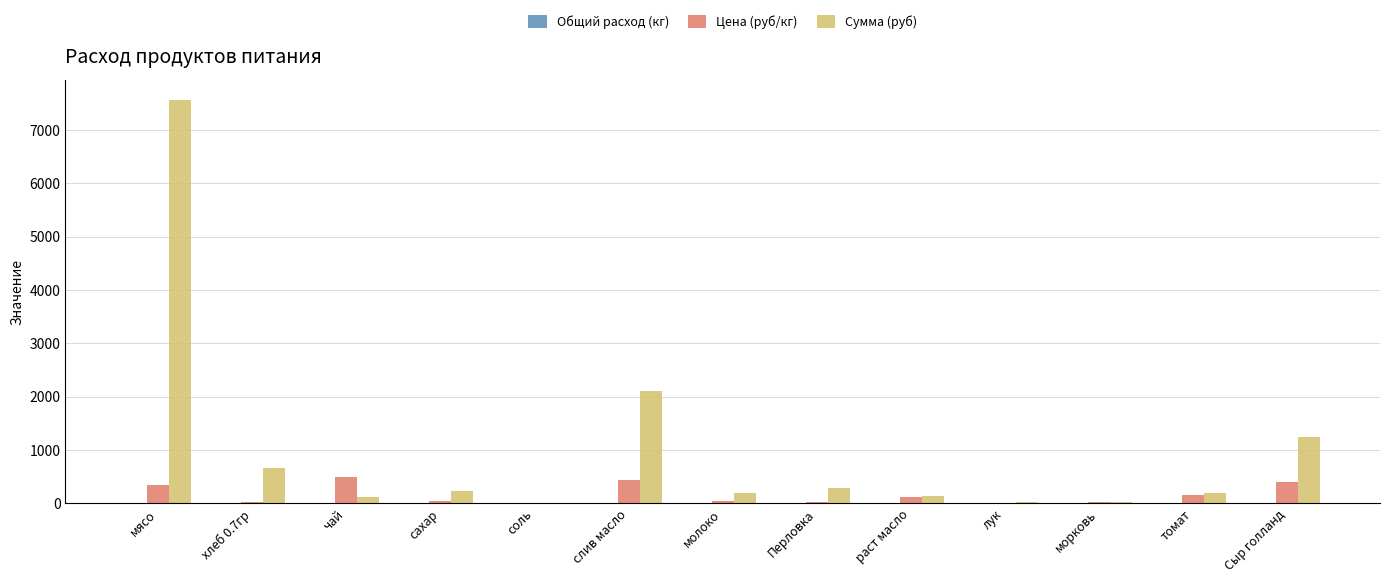

Is it true that Сумма (руб) equals 7560.0 at мясо?

True